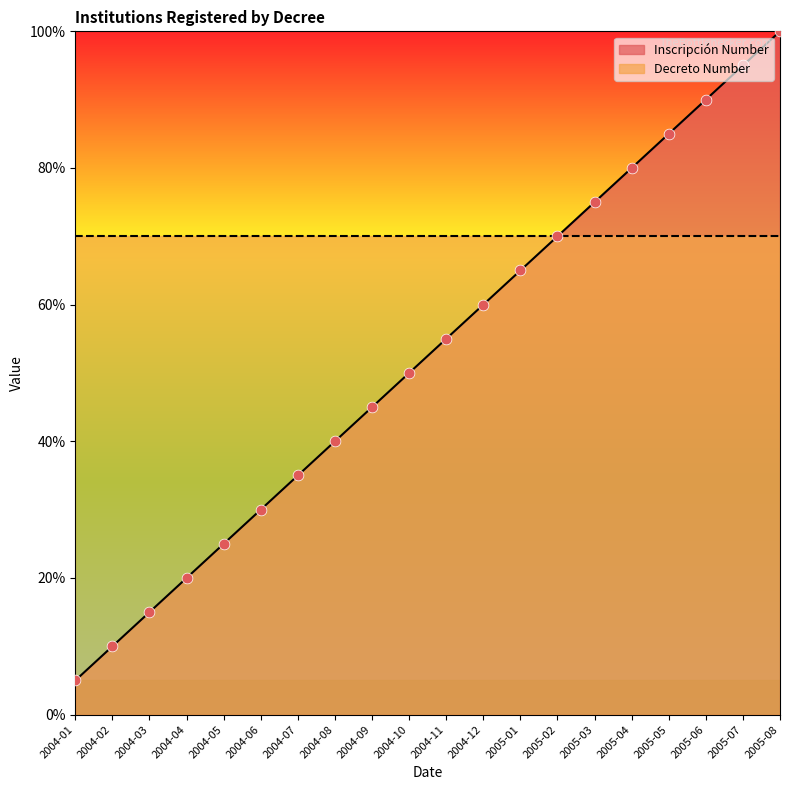

Approximately how many times larger is the value at 2005-02 compared to 2005-08?

0.7